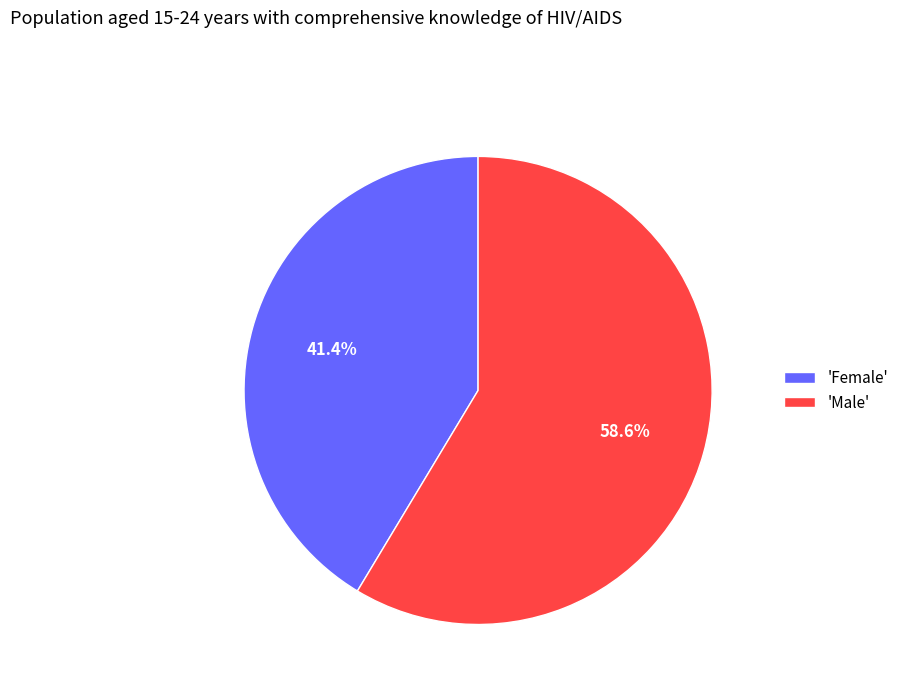

Between 'Male' and 'Female', which is larger?

'Male'